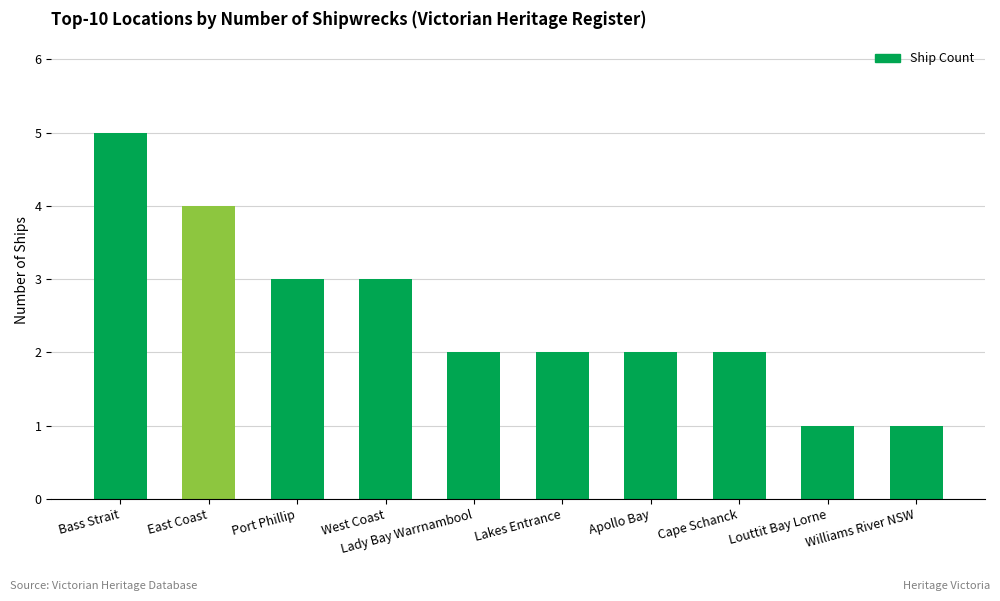

Count the number of data series in this chart.

1